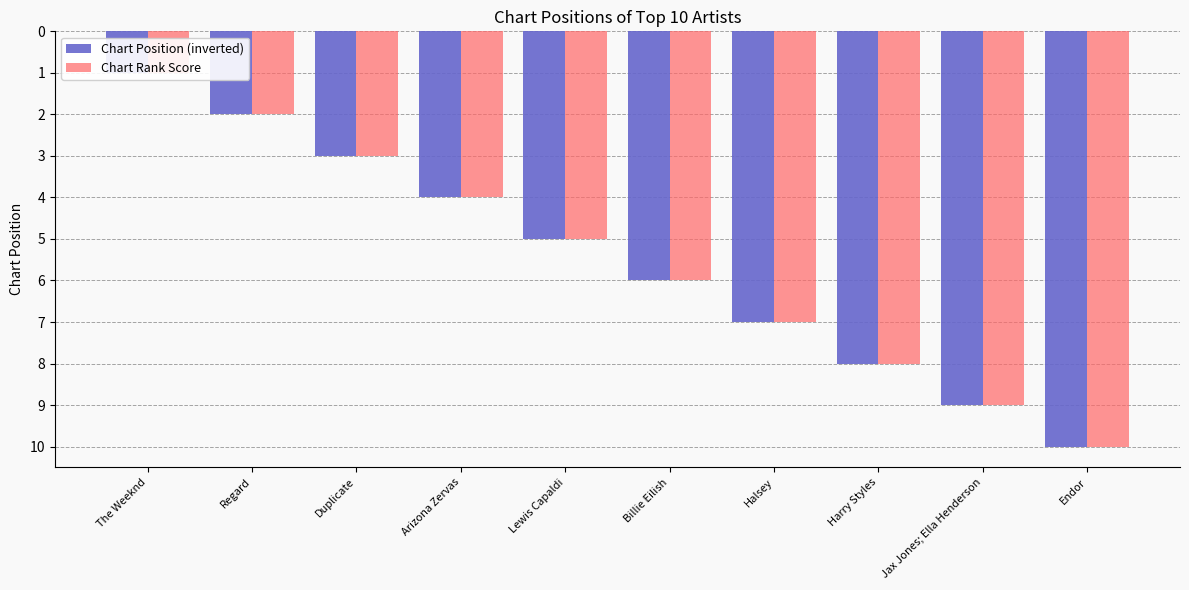

The value of Chart Rank Score at Lewis Capaldi is -5. True or false?

True